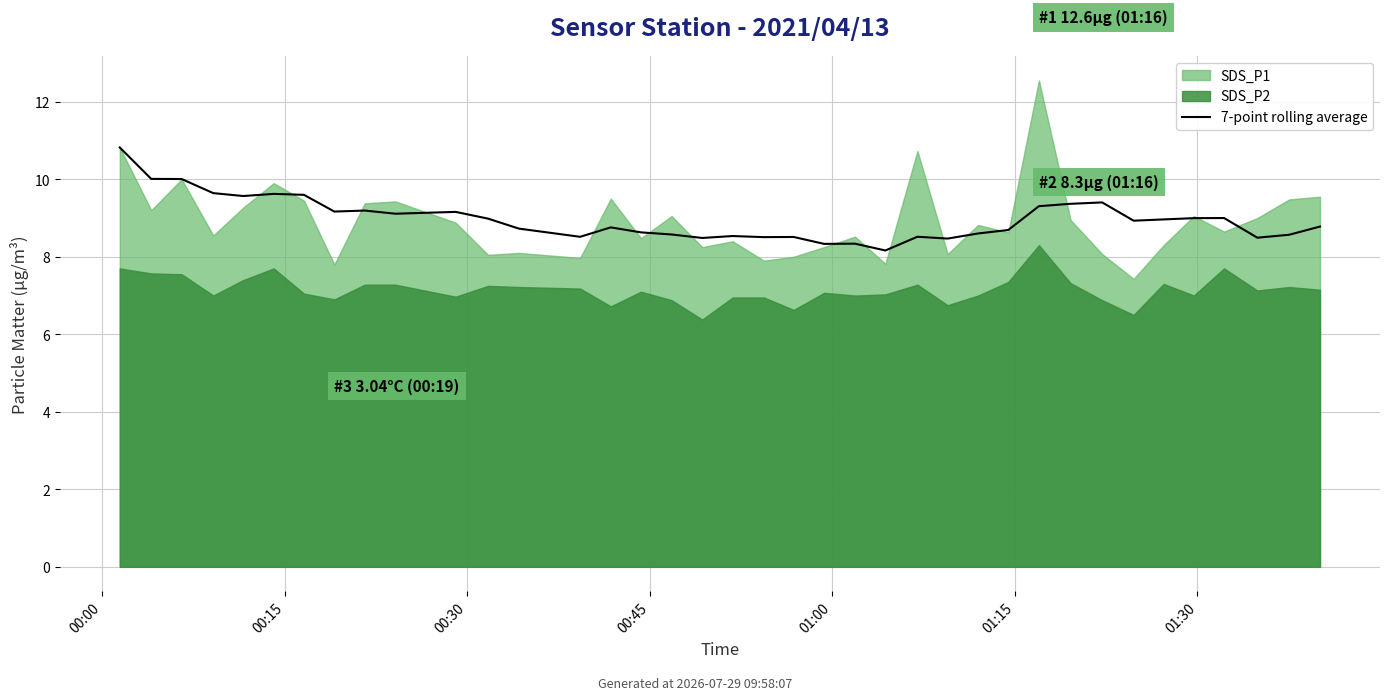

Reading left to right, list all the values displayed in this chart.

10.8	10.0	10.0	9.6	9.6	9.6	9.6	9.2	9.2	9.1	9.2	9.0	8.7	8.5	8.8	8.6	8.6	8.5	8.5	8.5	8.5	8.3	8.3	8.2	8.5	8.5	8.6	8.7	9.3	9.4	9.4	8.9	9.0	9.0	9.0	8.5	8.6	8.8